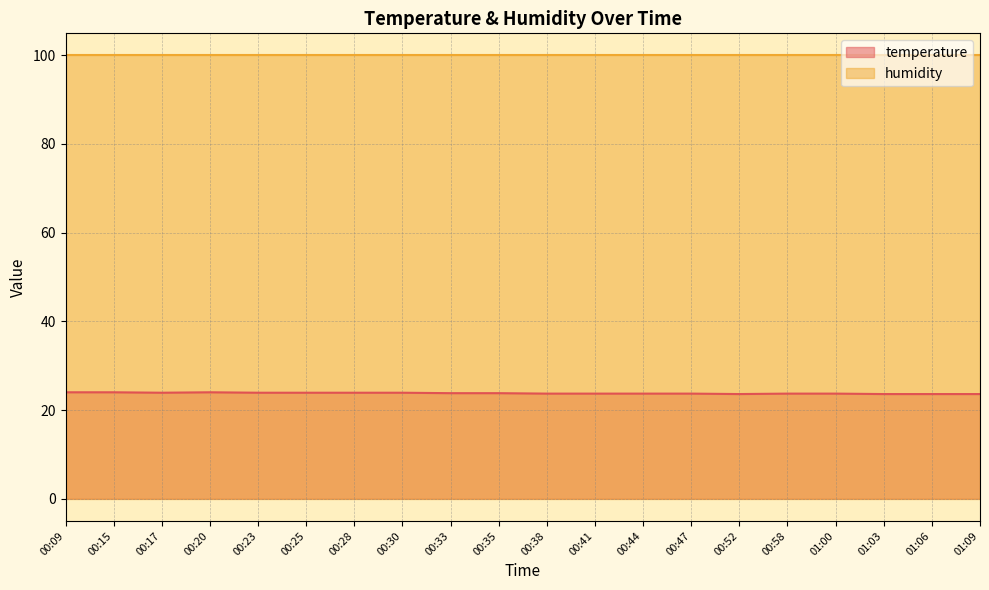

What is the difference between the values at 00:25 and 00:52?

0.3